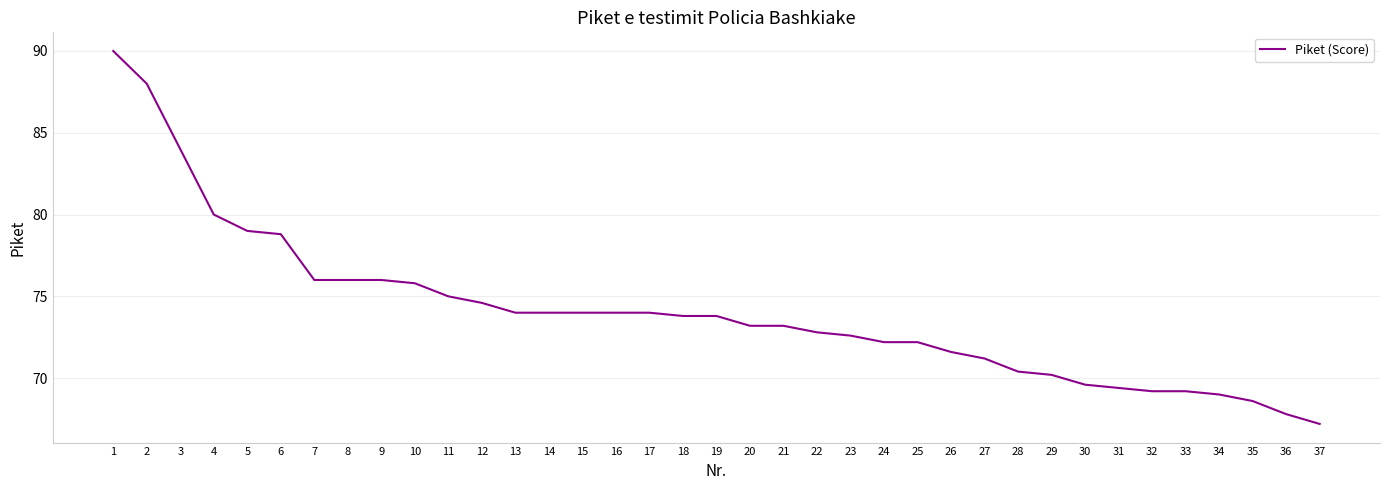

True or false: the data shows 74.6 at 12.

True